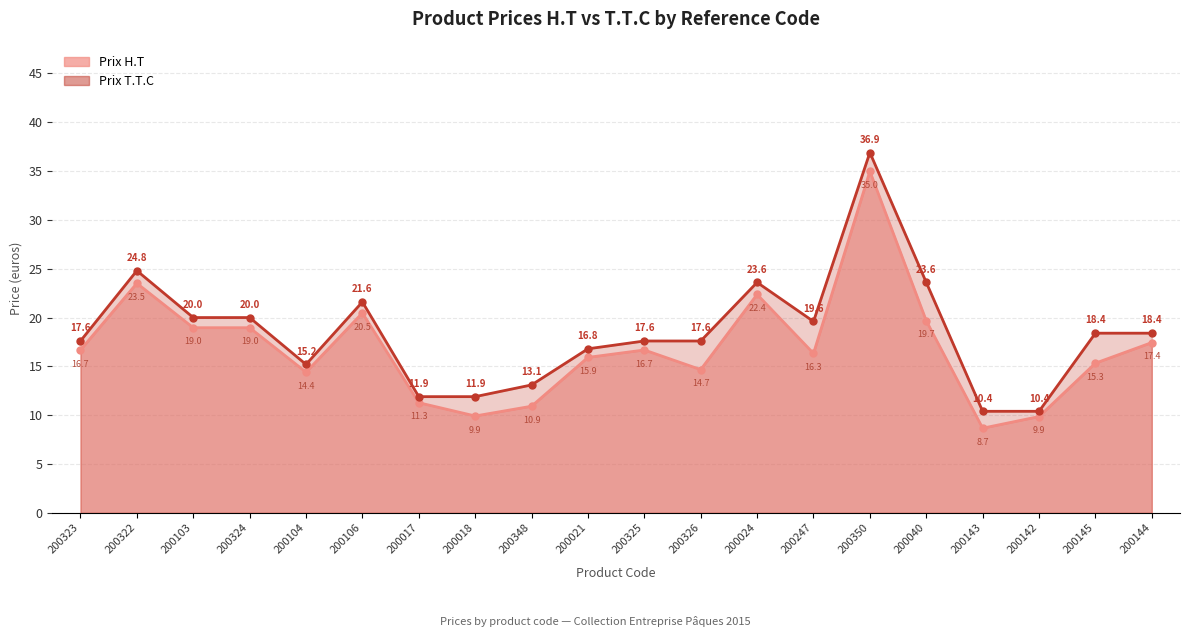

What is the label of the 20th point from the left?

200144